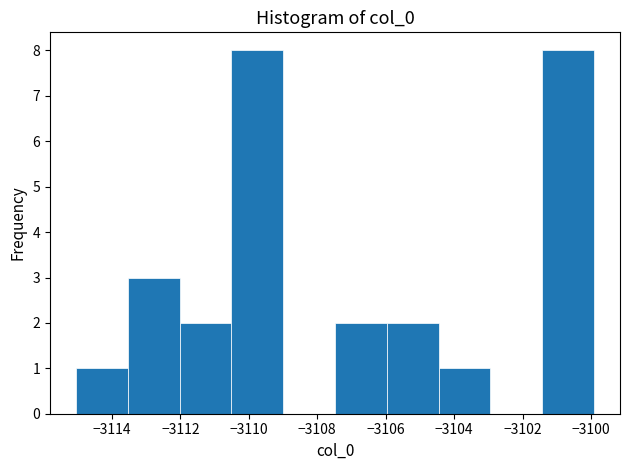

Reading left to right, transcribe this chart: for each bar, give the range it covers on the x-axis and its height. Neither the bar edges nor the heights are printed on the chart, so give them approximately, as read against the axes.

-3115.0 to -3113.6: 1
-3113.6 to -3112.0: 3
-3112.0 to -3110.6: 2
-3110.6 to -3109.0: 8
-3109.0 to -3107.4: 0
-3107.4 to -3106.0: 2
-3106.0 to -3104.4: 2
-3104.4 to -3103.0: 1
-3103.0 to -3101.4: 0
-3101.4 to -3100.0: 8